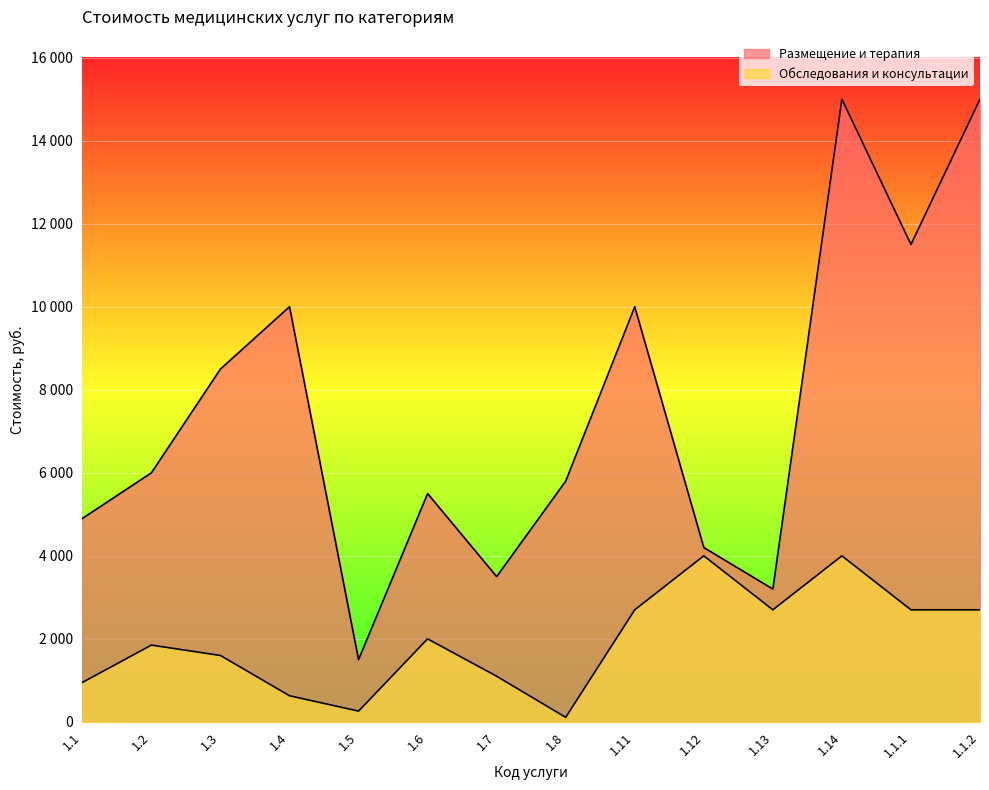

Does the chart display data point markers on the line(s)?

No